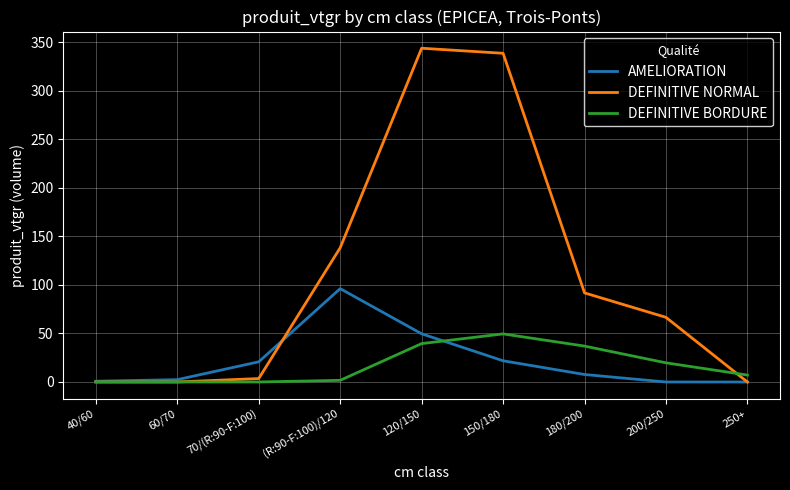

What is the maximum value shown in the chart?

343.9